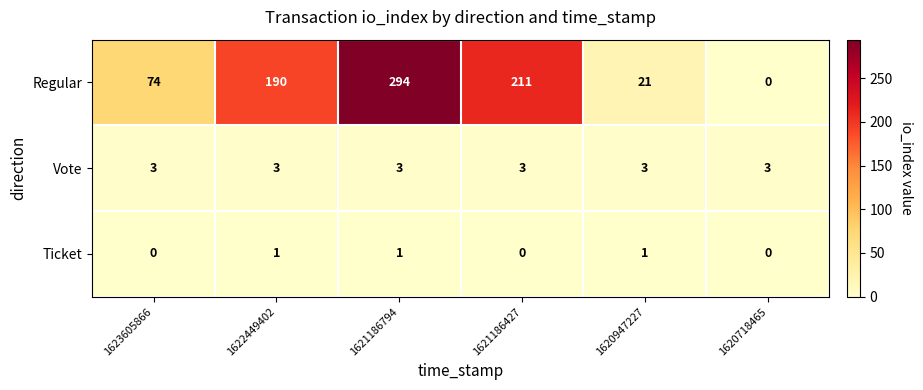

Which series changed the most between 1622449402 and 1620947227?

Regular